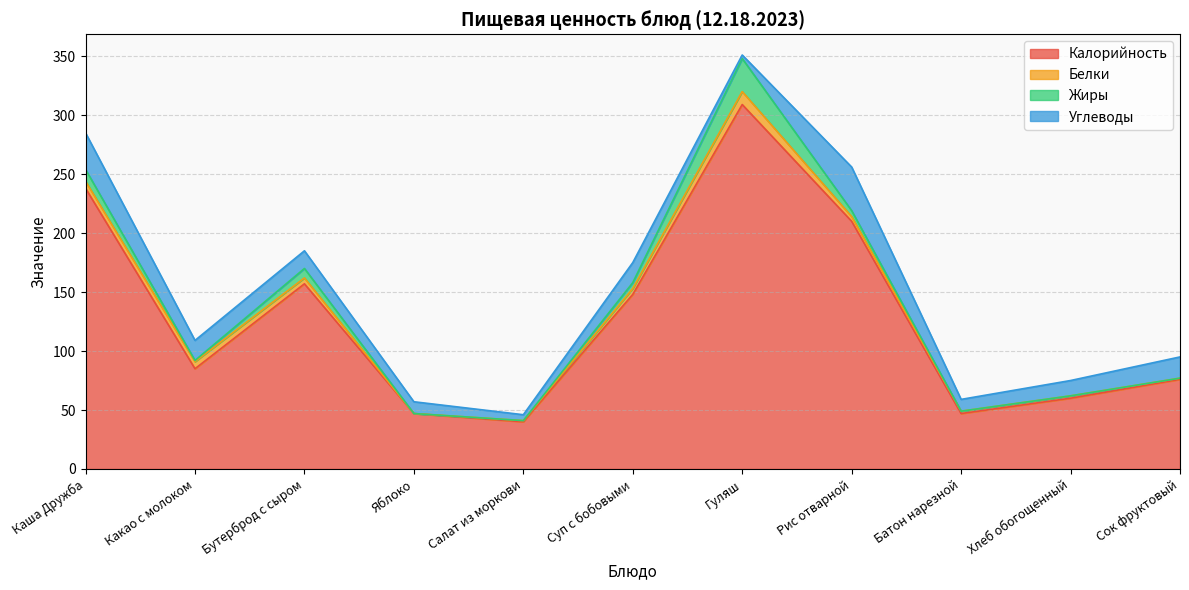

What position from the right is Суп с бобовыми?

6